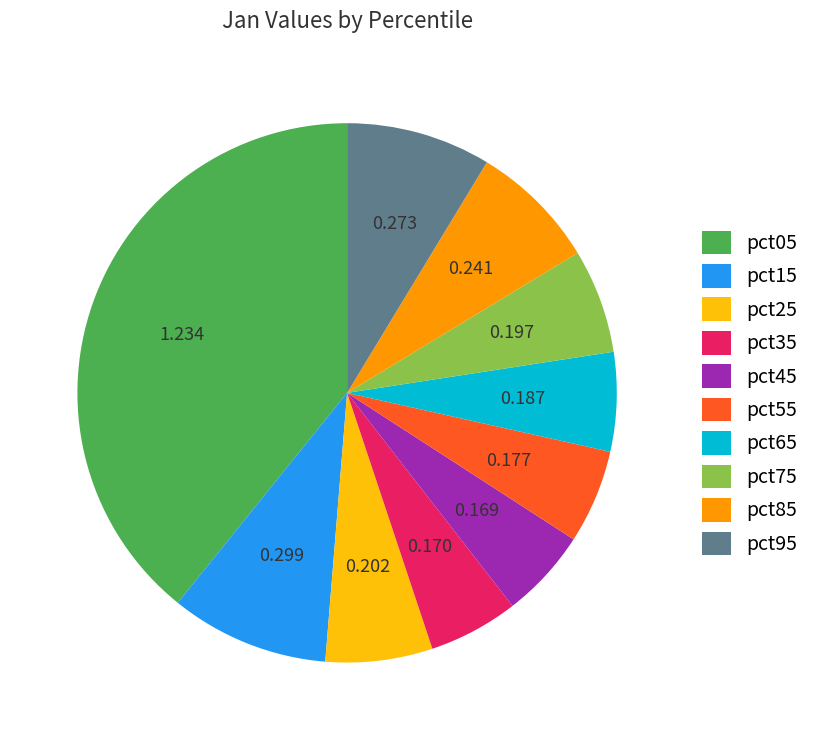

Is there any slice that represents more than half of the pie?

No